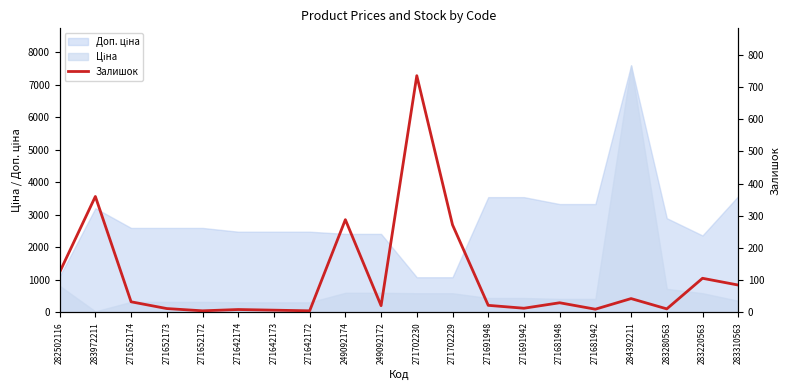

Is it true that the value at 271681942 is 10?

True